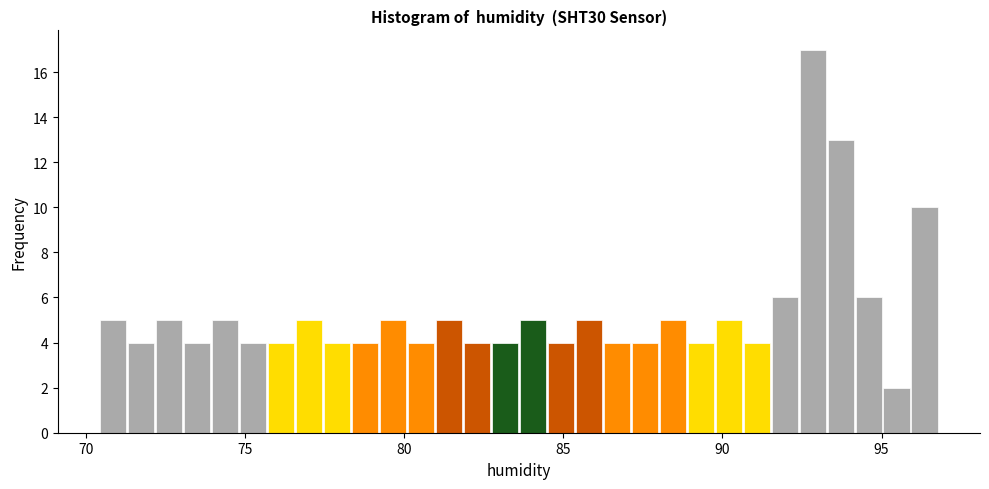

Around what value on the x-axis is the tallest bar? Give the approximate position of its centre, as read against the axis.

93.0